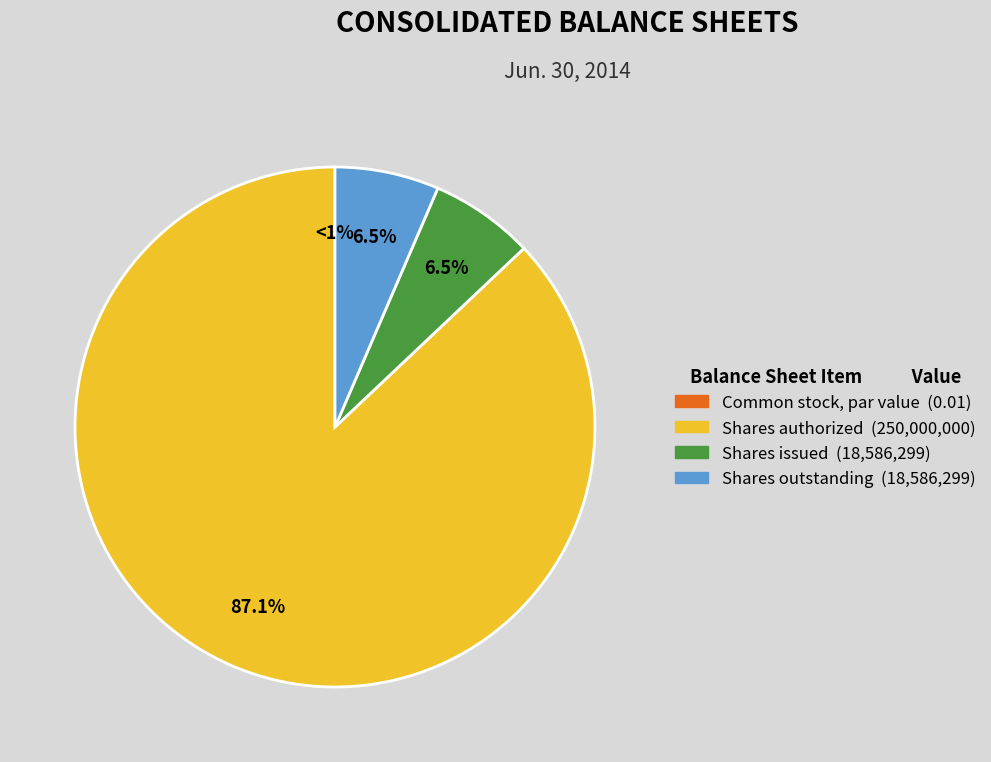

Is it true that Common stock, shares outstanding is 6% of the pie?

True